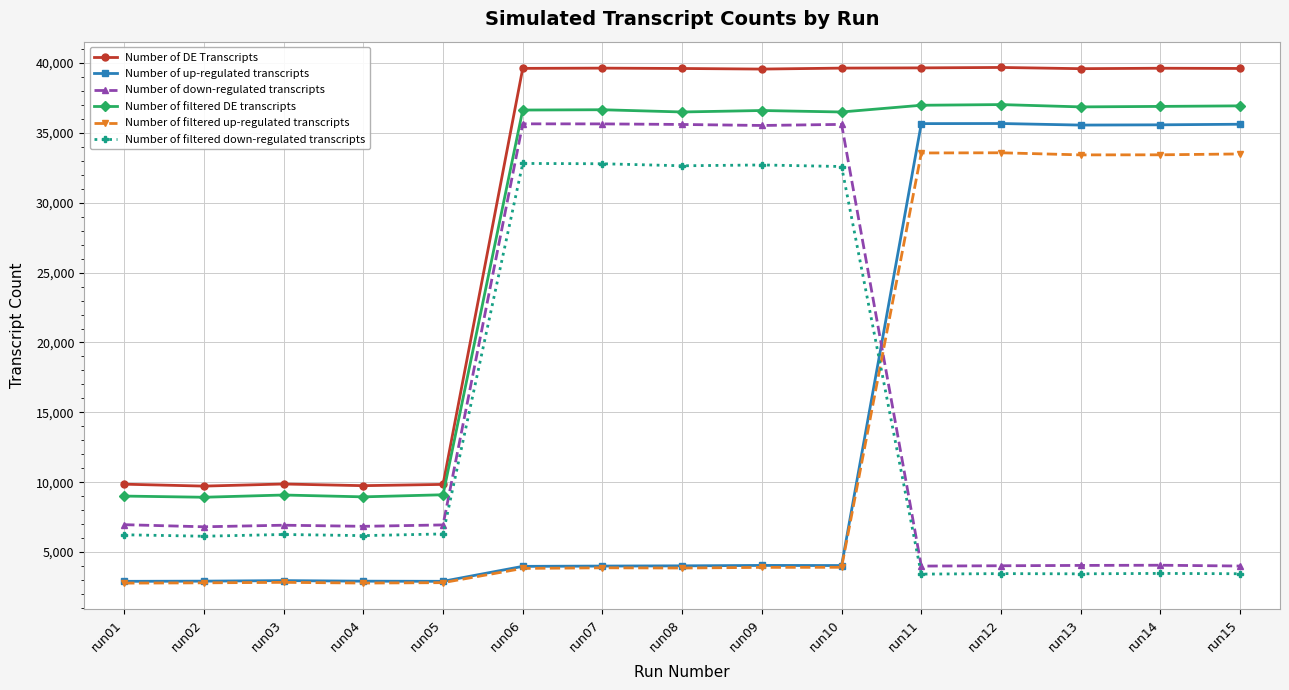

Which series changed the most between run05 and run11?

Number of up-regulated transcripts